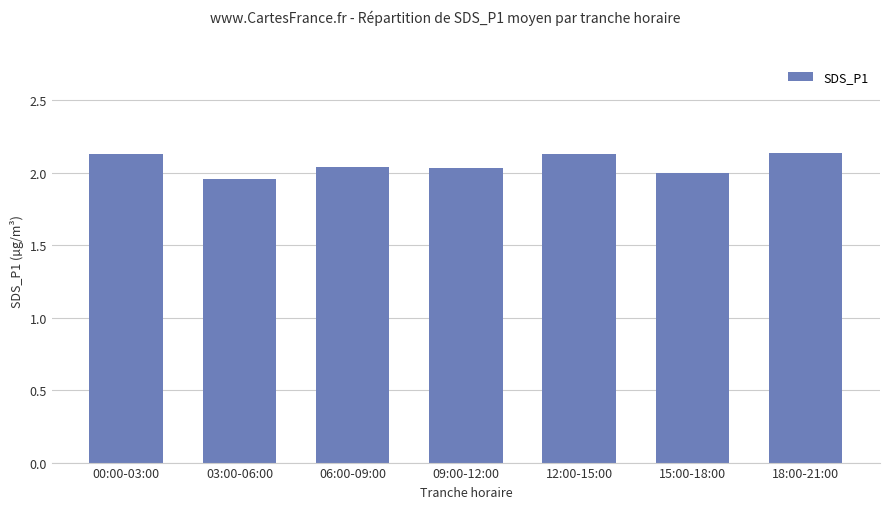

The chart shows a value of 2.0 at 09:00-12:00. True or false?

True